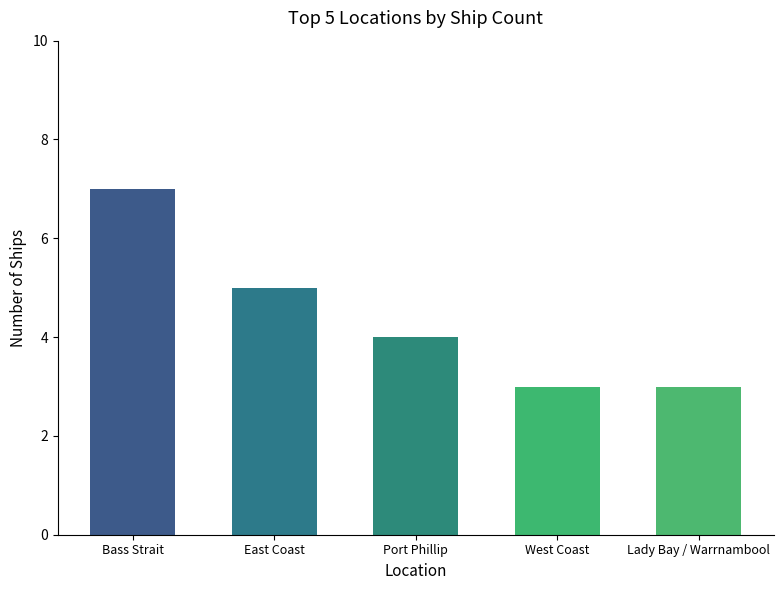

What is the label of the 5th bar from the right?

Bass Strait